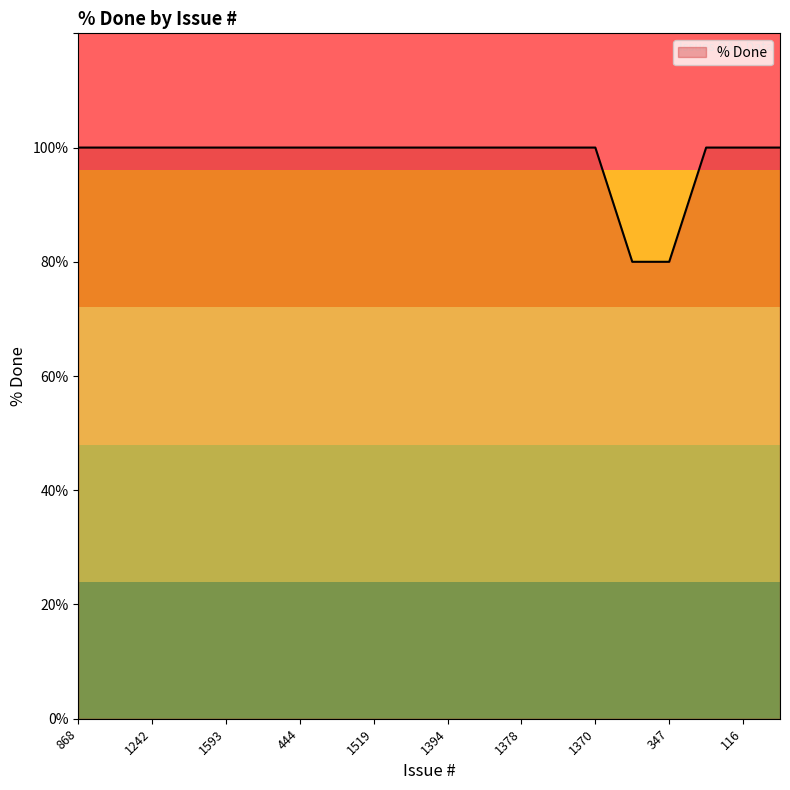

What is the smallest value displayed?

80